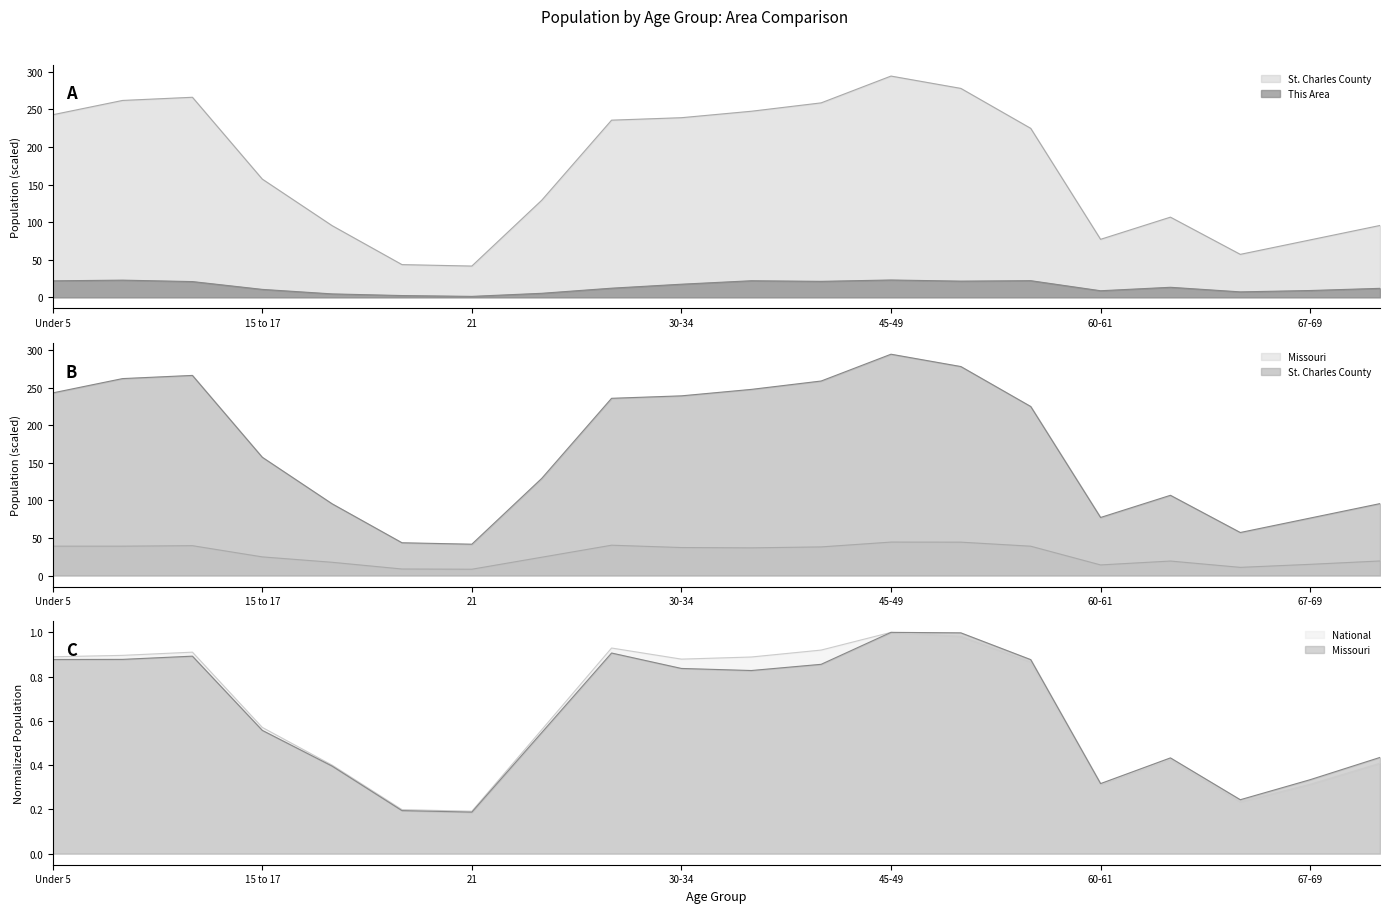

What is the label of the 20th point from the right?

Under 5